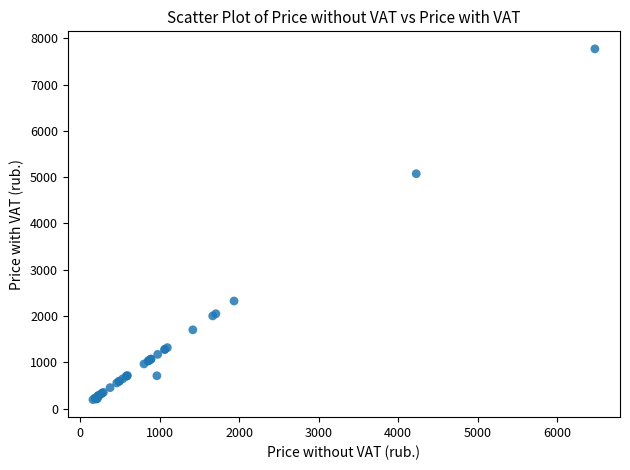

What Y value in the scatter plot is closest to 3983?

5074.6